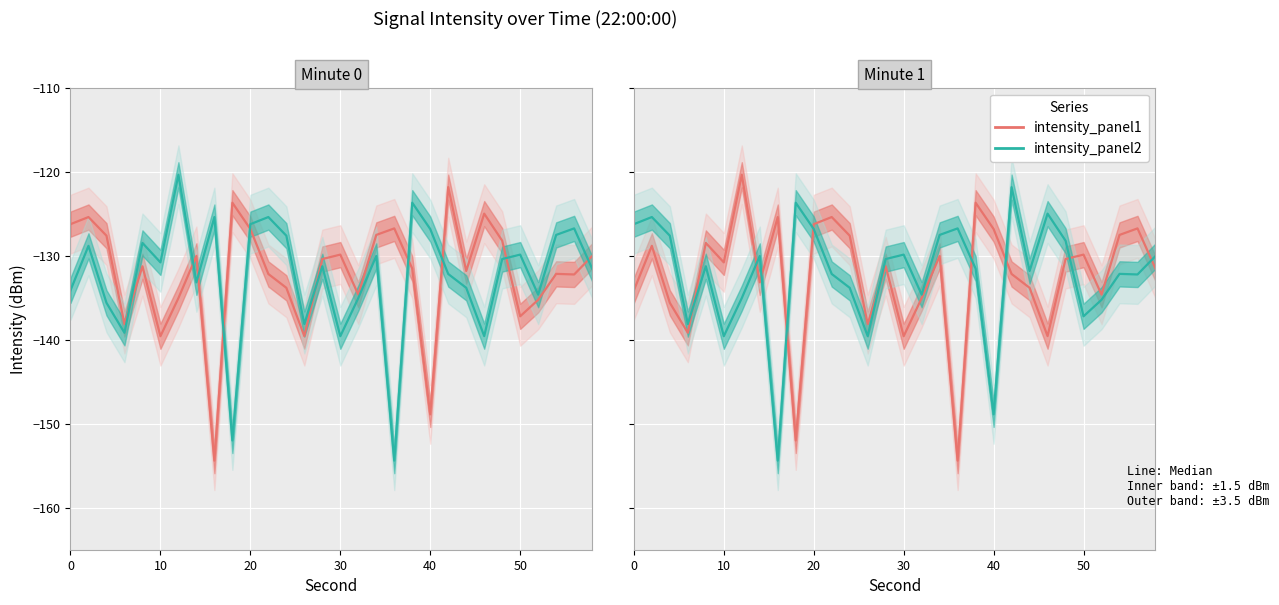

Where is intensity_panel2 nearest to the value -138?

30